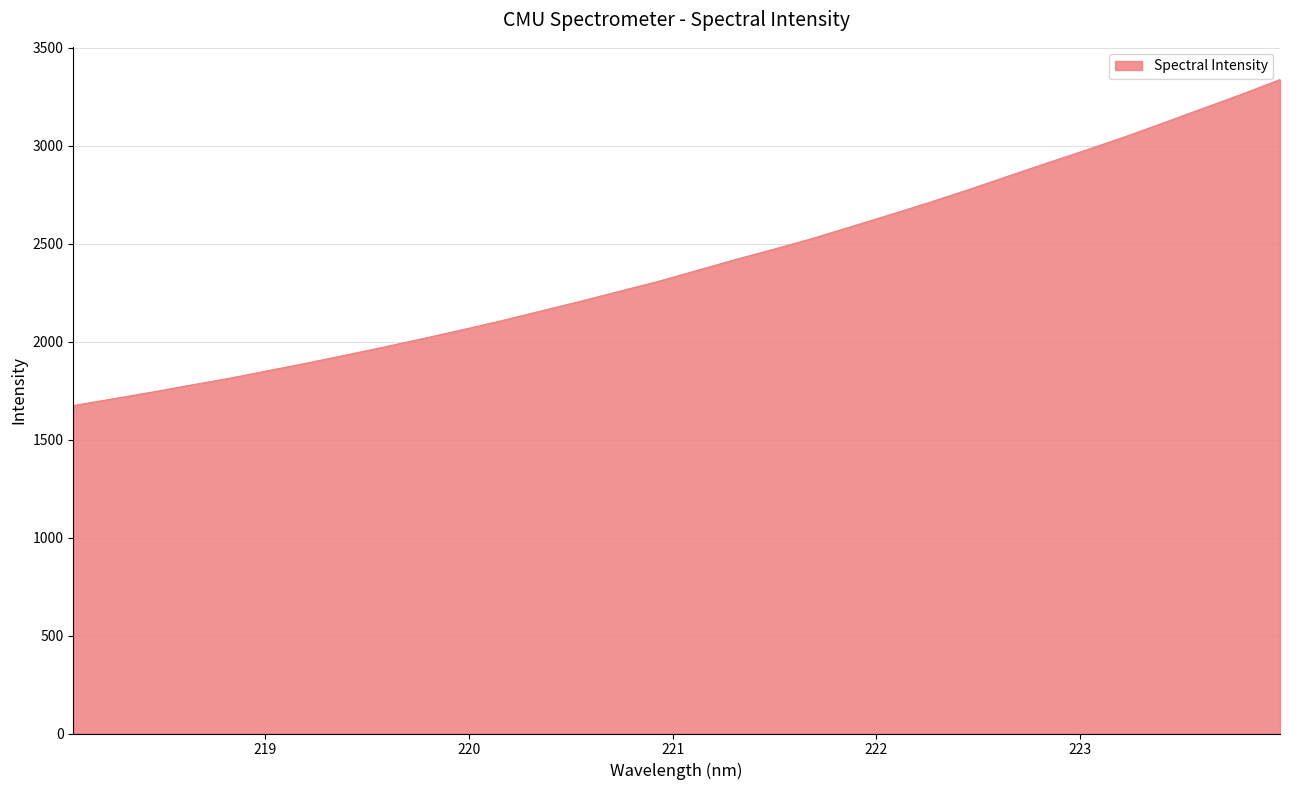

What is the difference between the maximum and minimum values?

1663.5